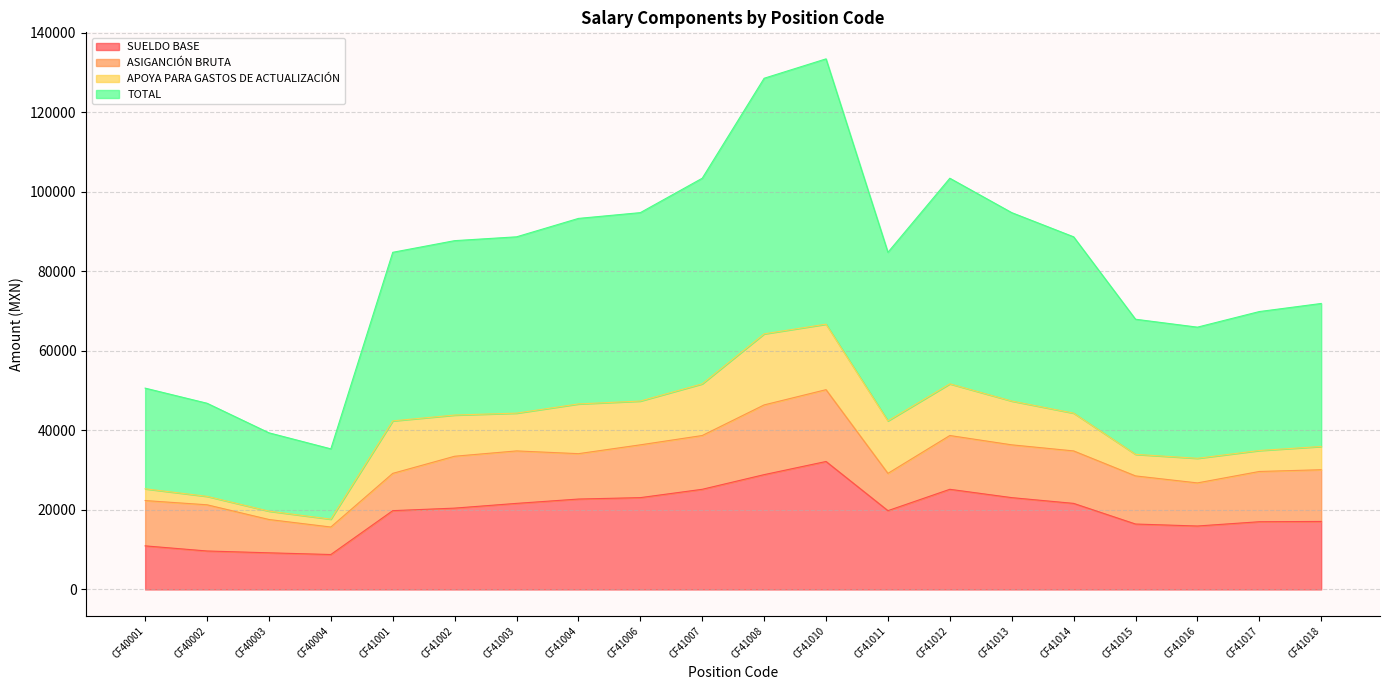

True or false: SUELDO BASE has a value of 9217.0 at CF40003.

True